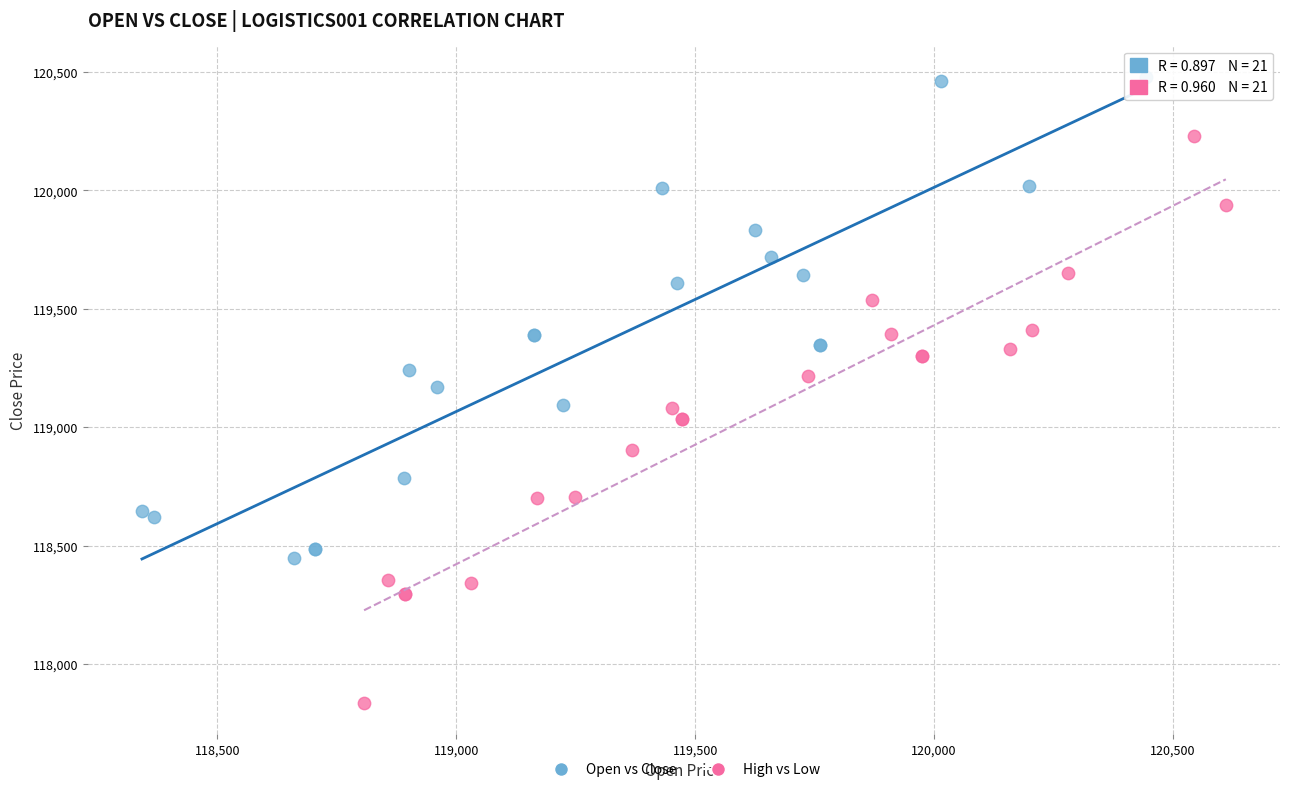

Which series contains the highest Y value?

Open vs Close